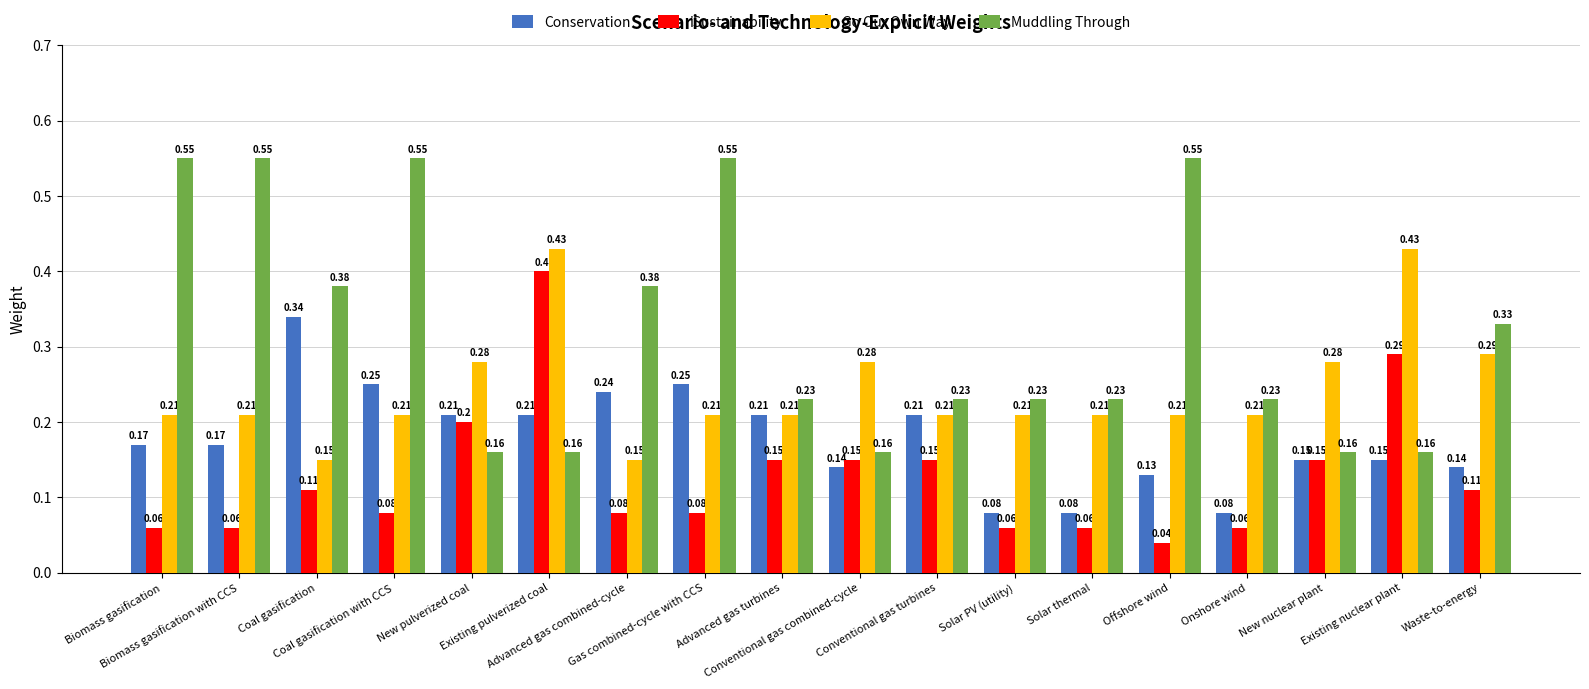

Which series has the widest spread of values?

Muddling Through